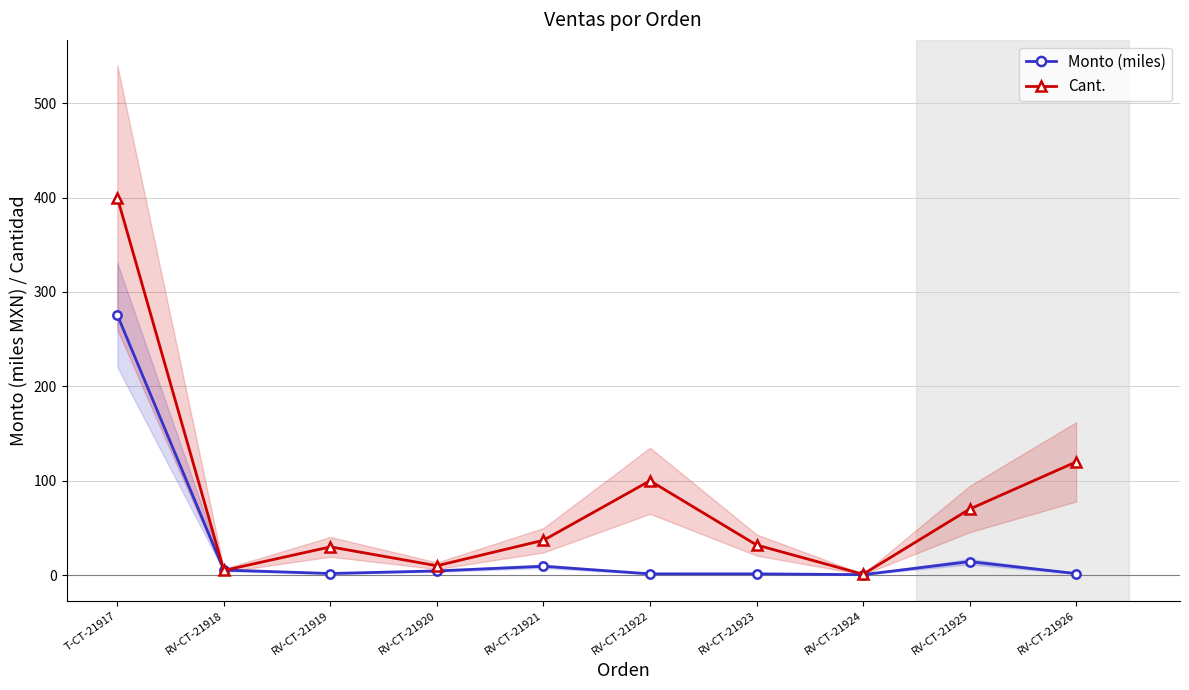

The Monto (miles) series shows 12.9 at RV-CT-21921. True or false?

False